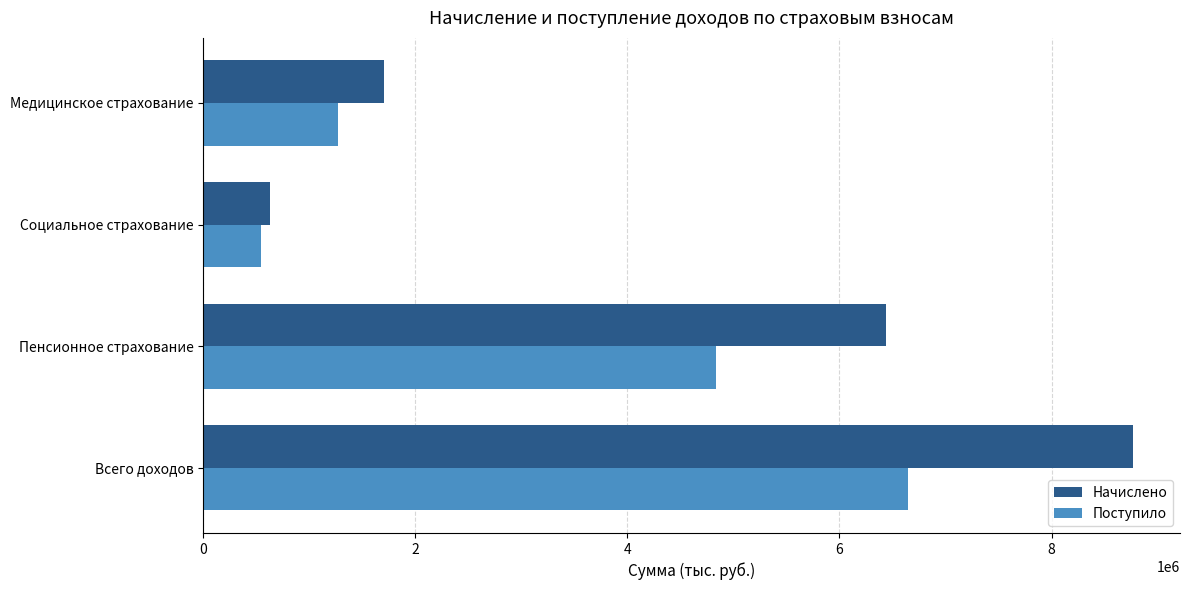

Is it true that Начислено equals 9938680 at Пенсионное страхование?

False